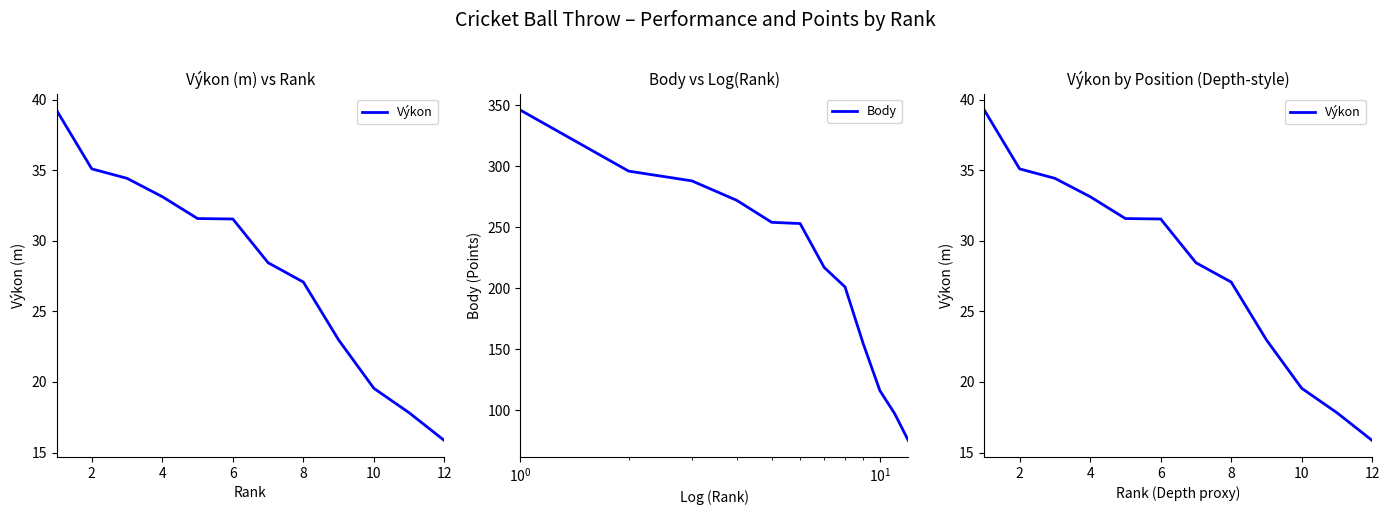

How many data points in Výkon are less than 31?

6